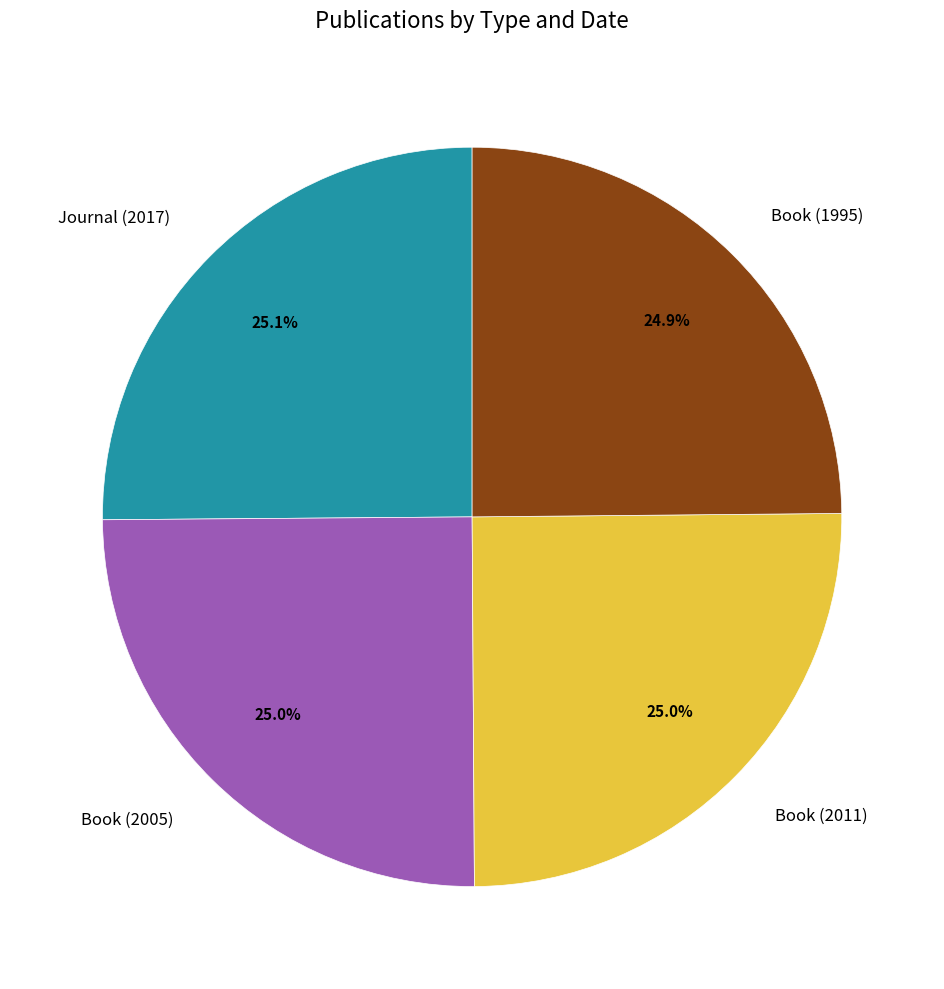

Is there a majority slice in this chart?

No